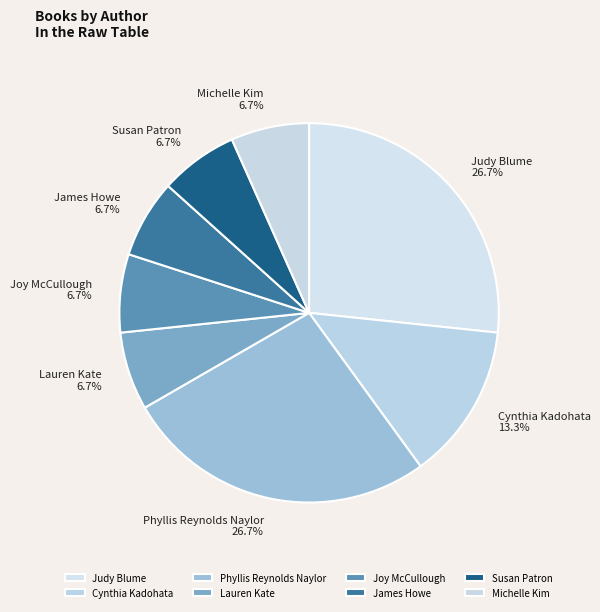

Which has a higher value, Susan Patron or Cynthia Kadohata?

Cynthia Kadohata